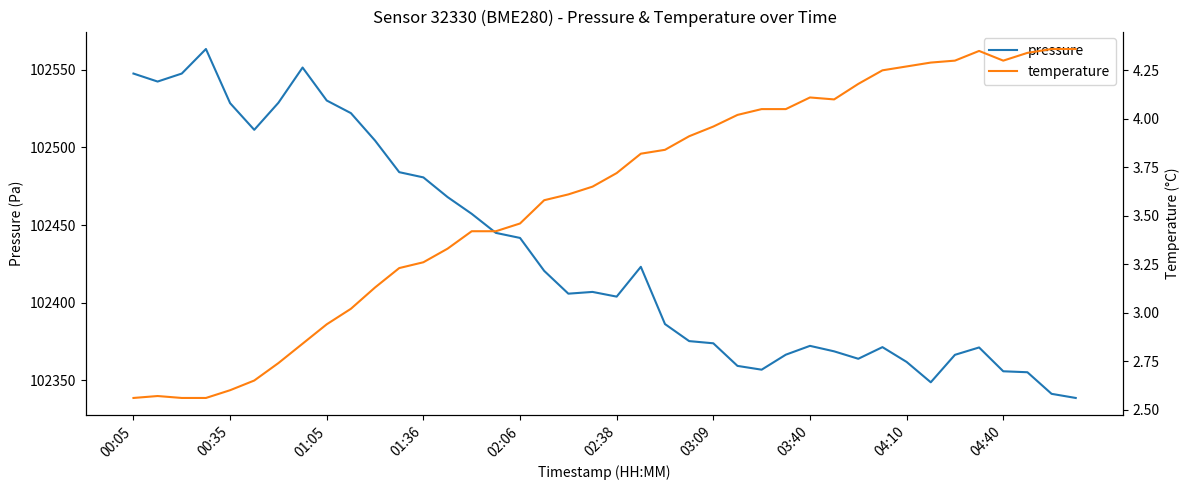

Does the chart display data point markers on the line(s)?

No